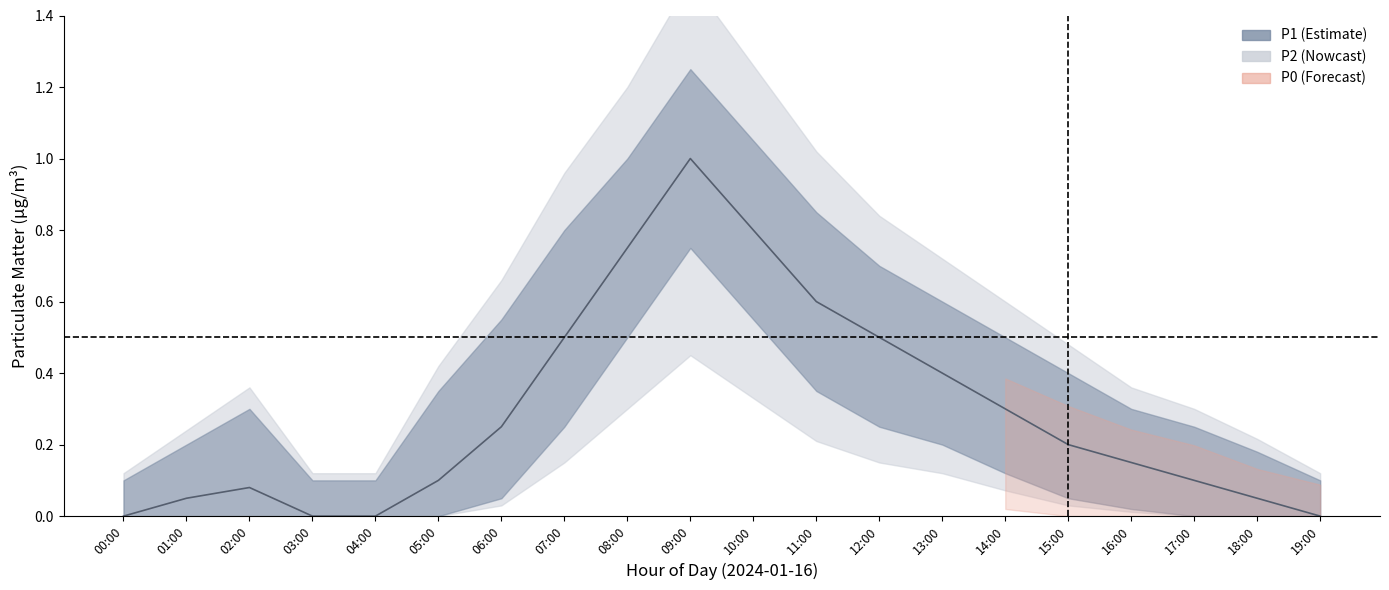

The value at 13:00 is 0.4. True or false?

True